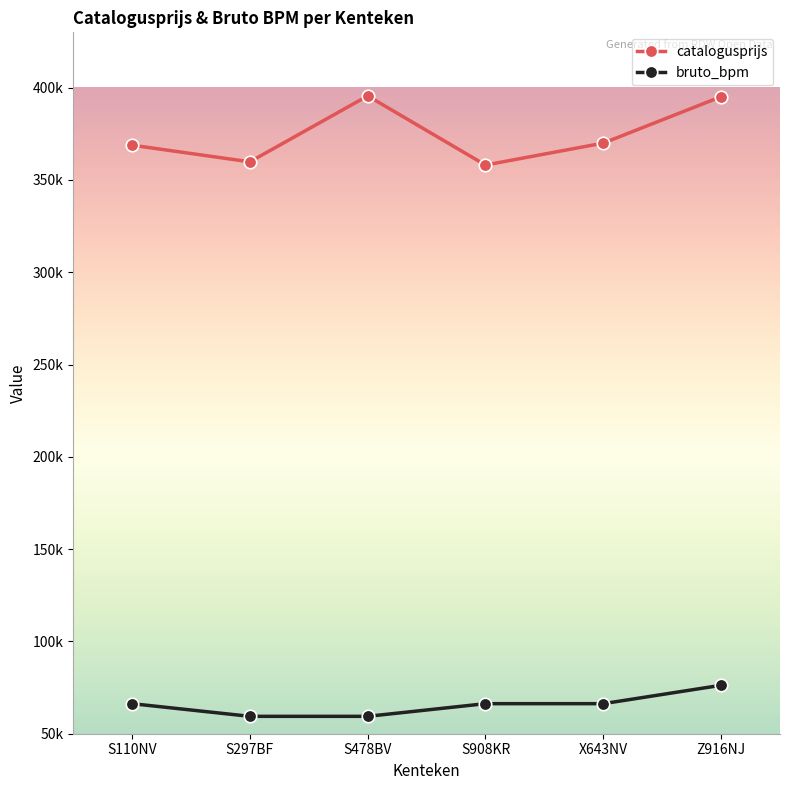

Which category has the highest value across all series?

S478BV